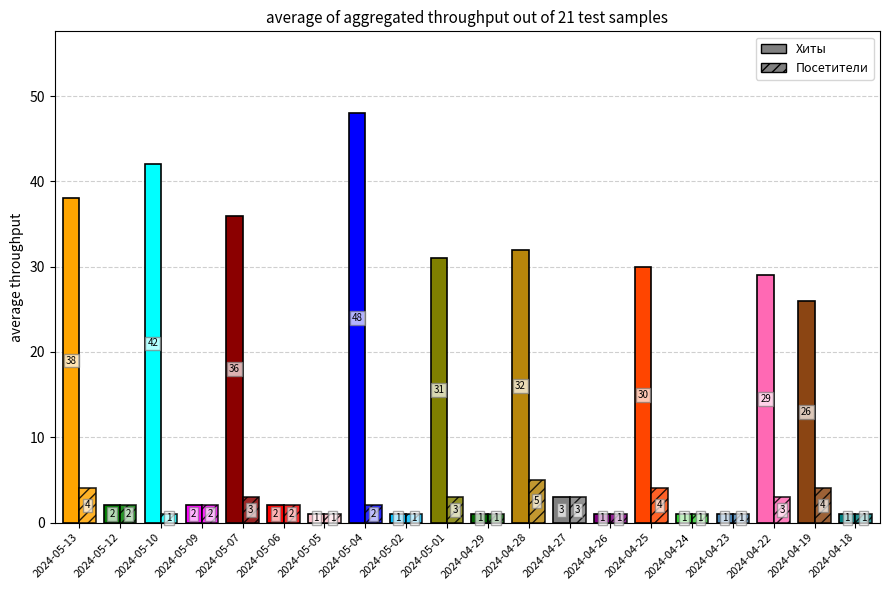

How many bars are there in each group?

2